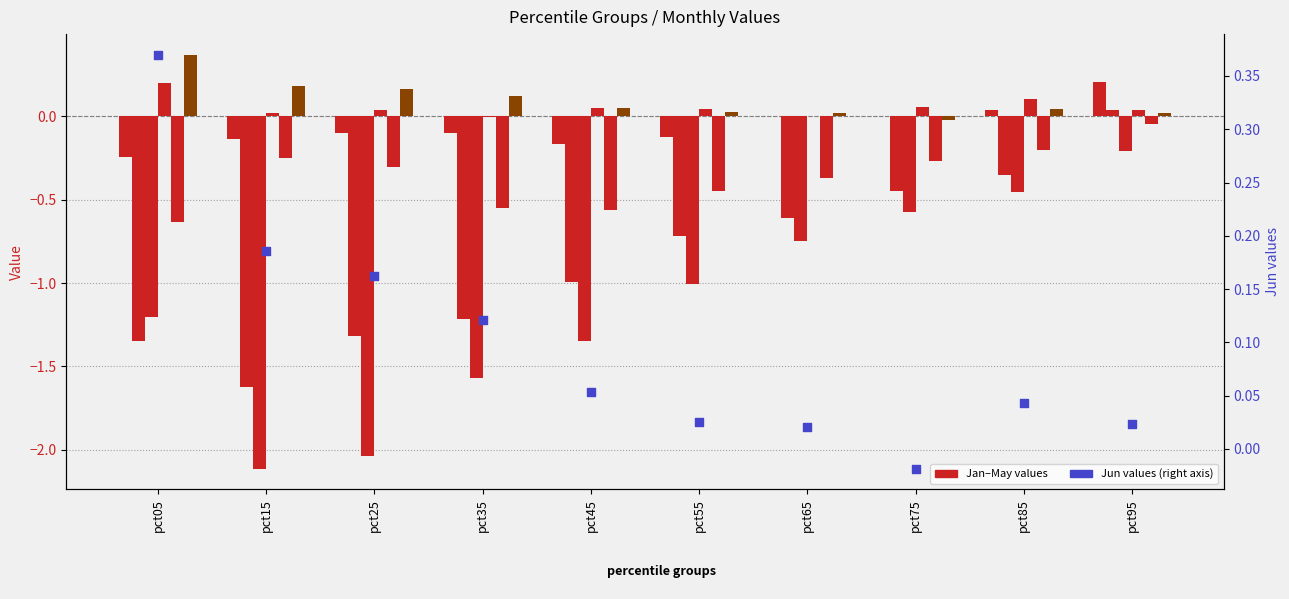

Which series reaches the maximum Y coordinate?

Jun